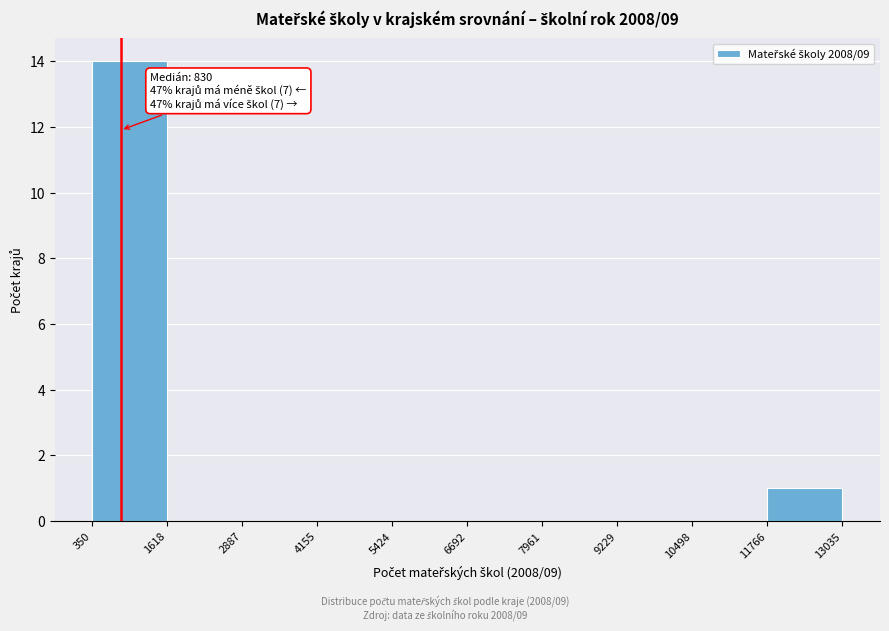

Over which range of the x-axis is the bar tallest?

350 to 1618